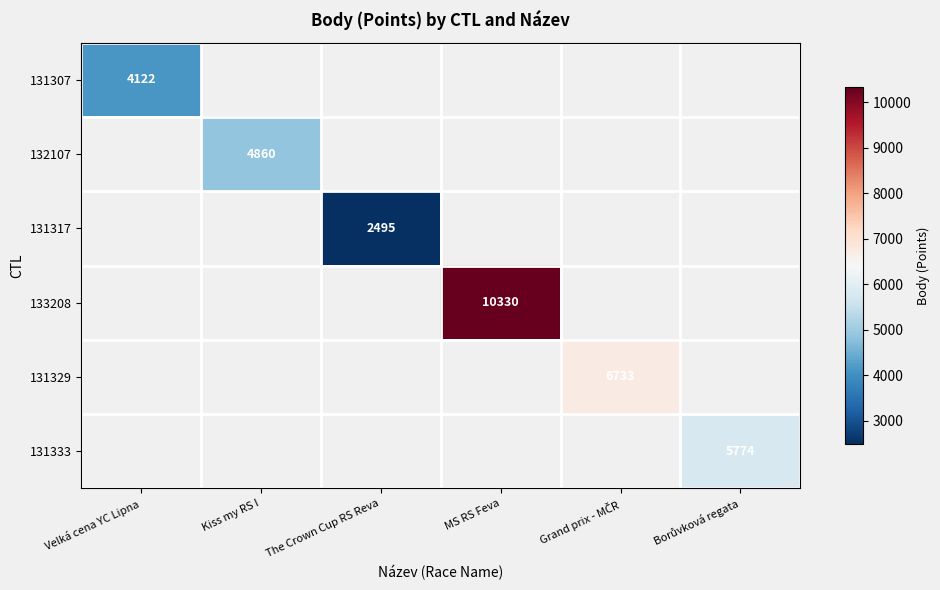

How many series are shown in this chart?

6